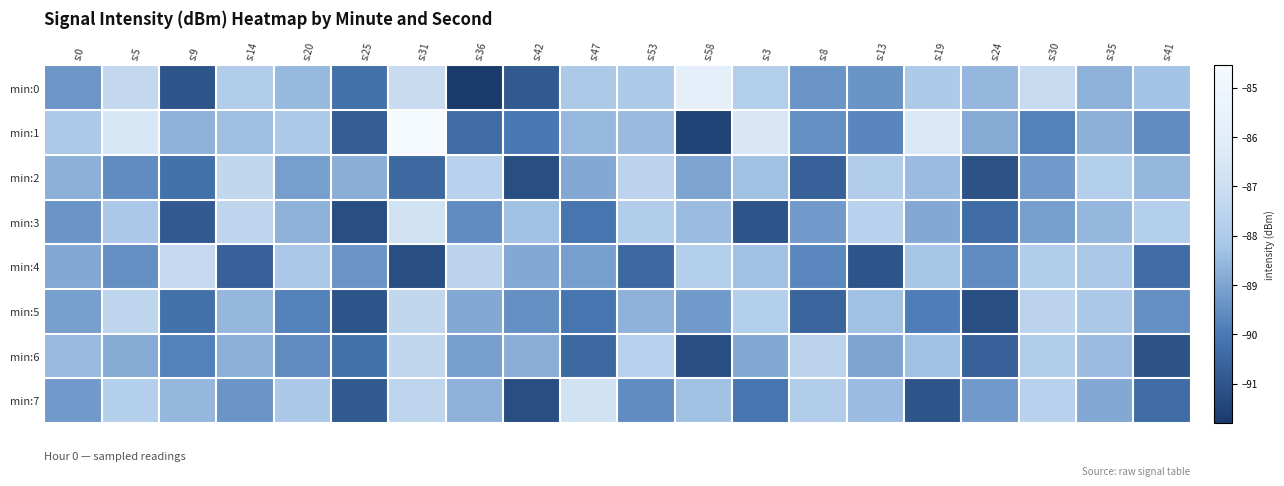

Which category has the highest value across all series?

s:31